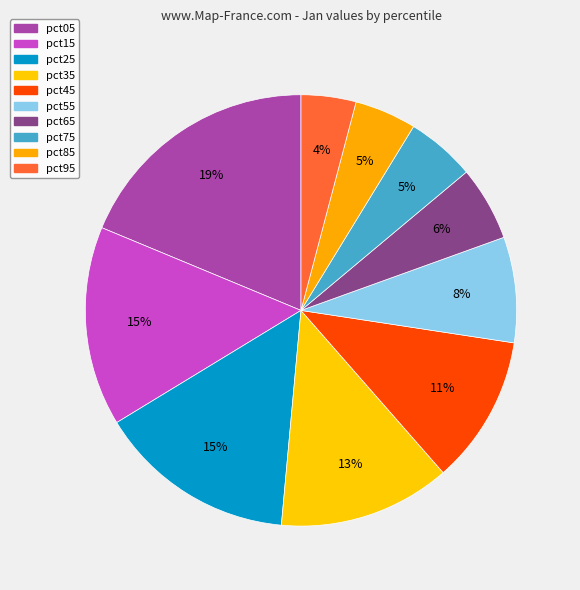

What percentage do pct65 and pct95 together represent?

9.7%